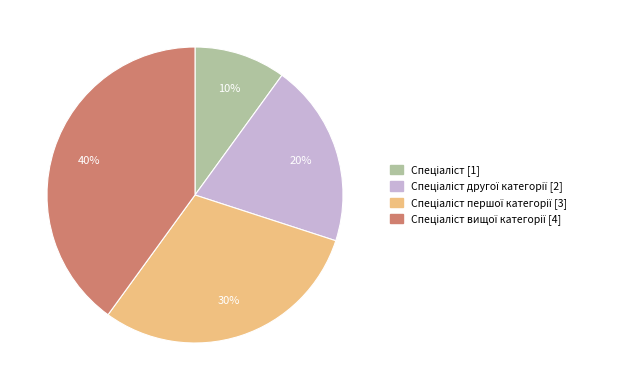

Is there a majority slice in this chart?

No